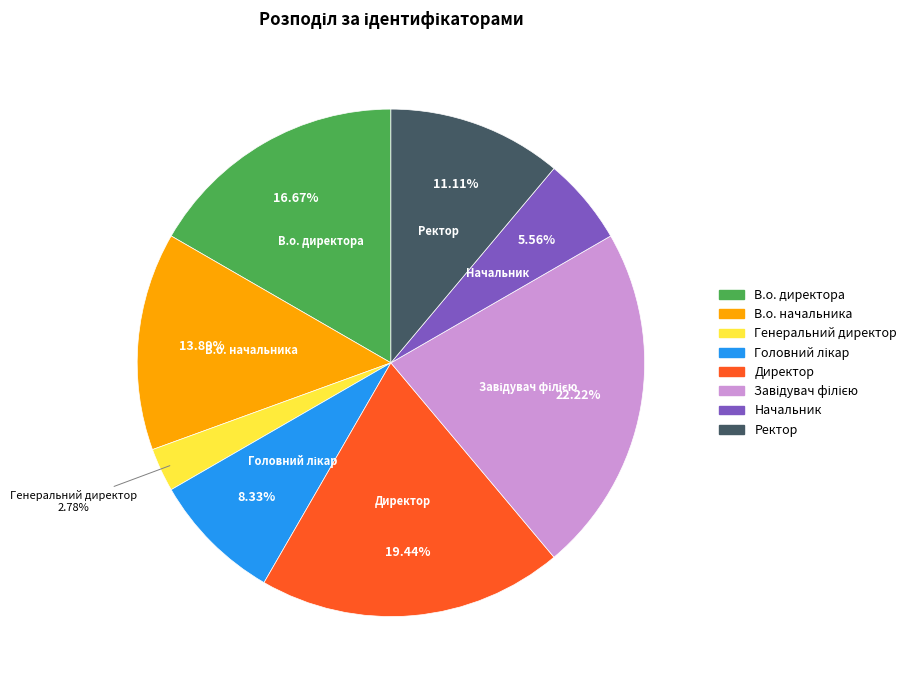

Between Генеральний директор and Ректор, which is larger?

Ректор